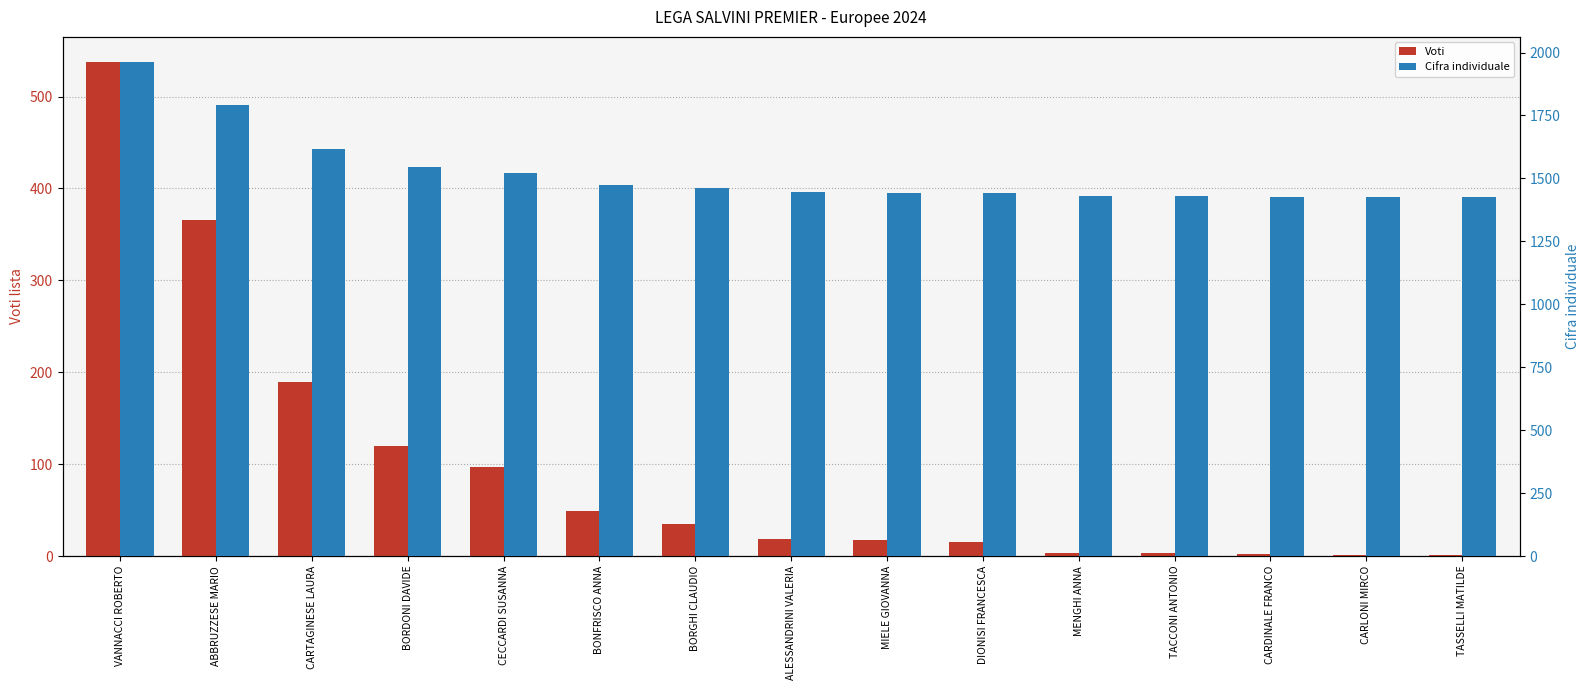

Which series changed the most between BORDONI DAVIDE and CARDINALE FRANCO?

Voti